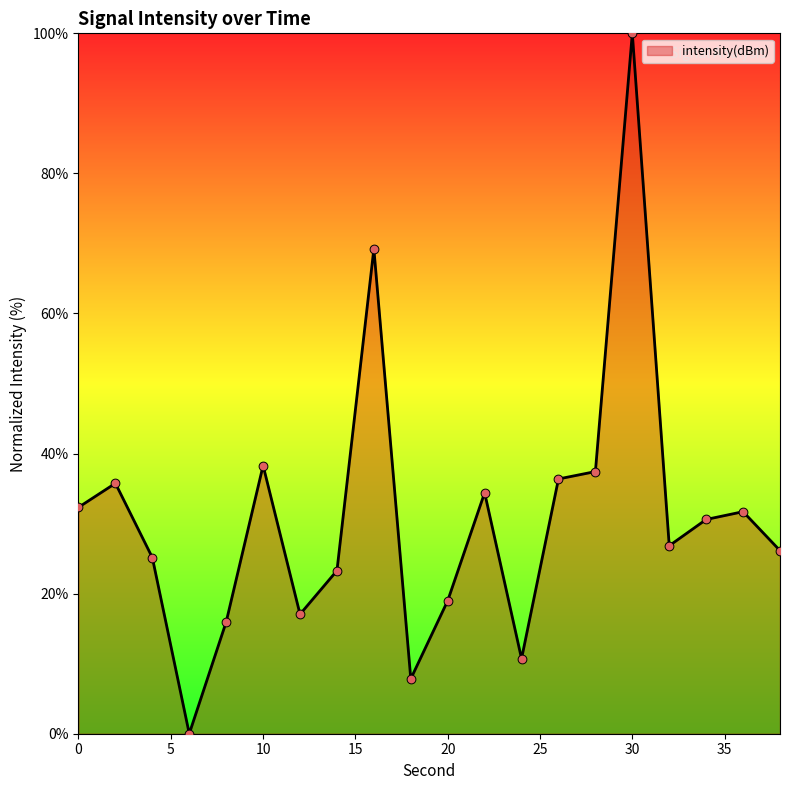

What is the maximum value shown in the chart?

100.0